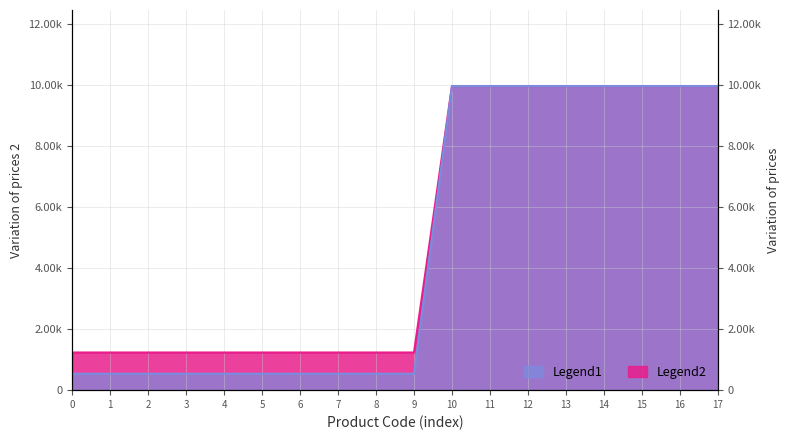

True or false: Ціна and Доп. ціна cross at least once.

False